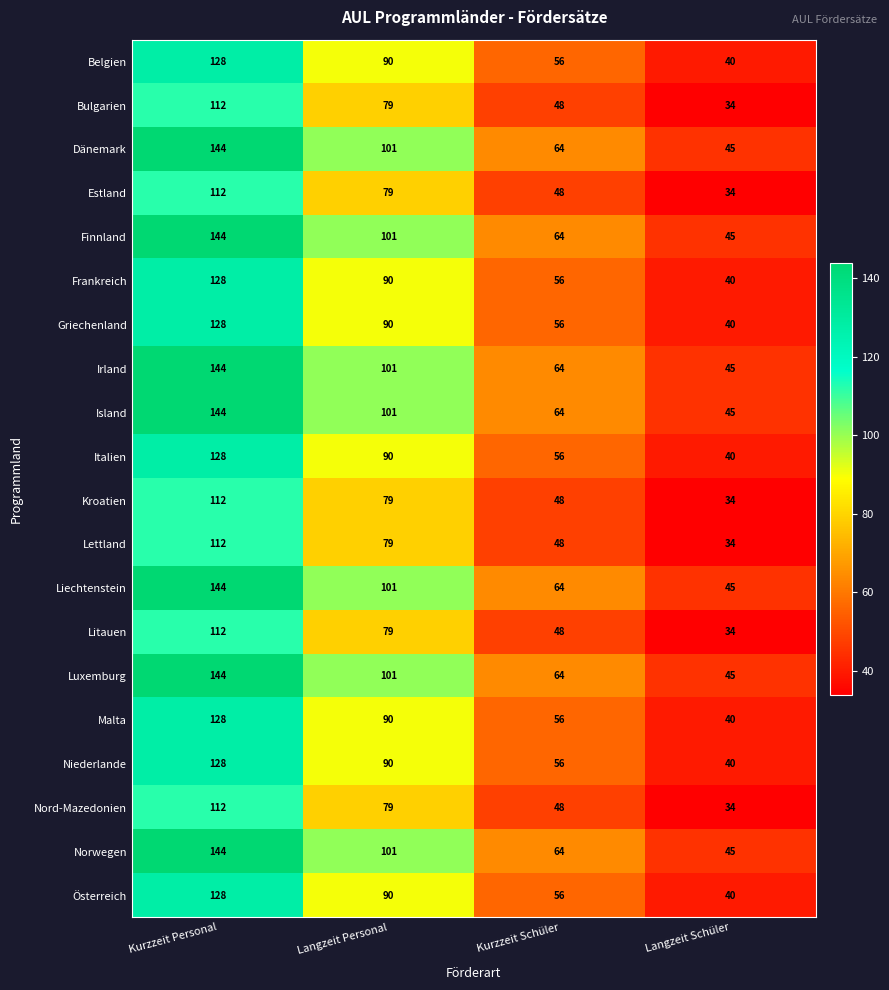

The Lettland series shows 112 at Kurzzeit Personal. True or false?

True